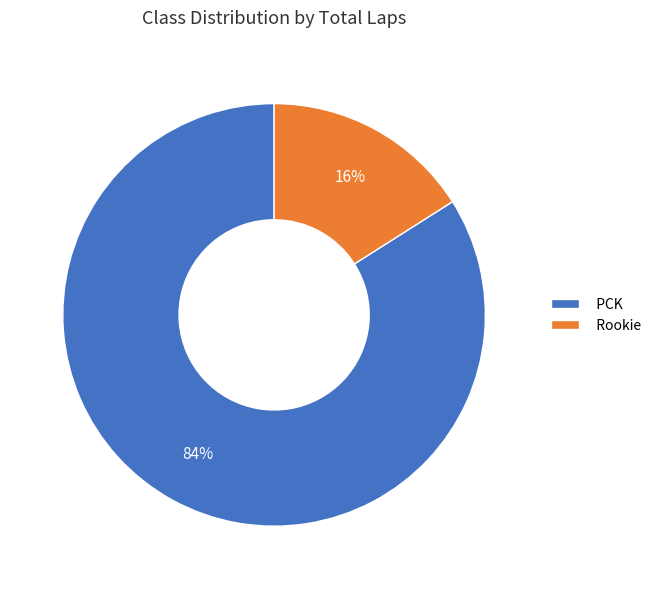

True or false: PCK accounts for 84% of the total.

True